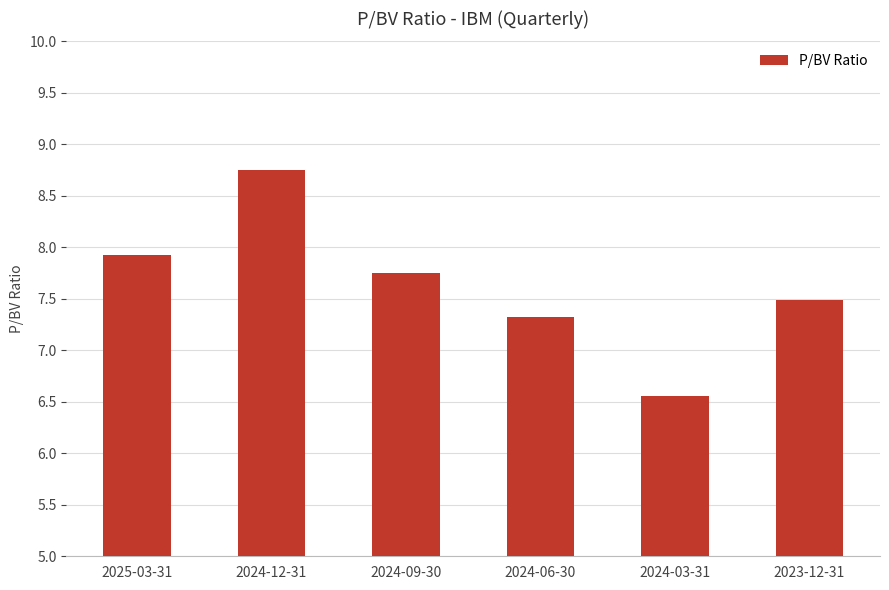

Where is the data nearest to the value 7?

2024-06-30